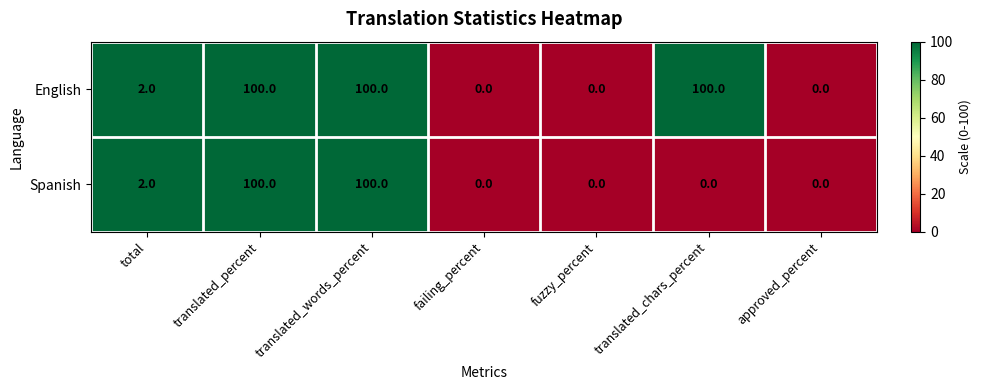

What is the sum of the English values at approved_percent and translated_chars_percent?

100